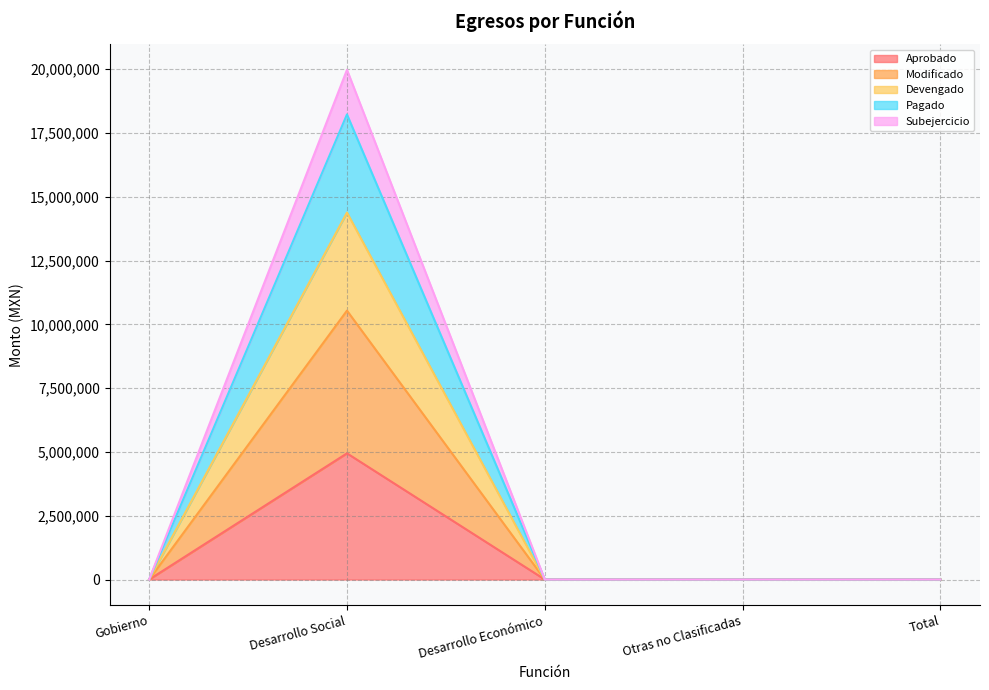

What are all the series names shown in the legend?

Aprobado, Modificado, Devengado, Pagado, Subejercicio